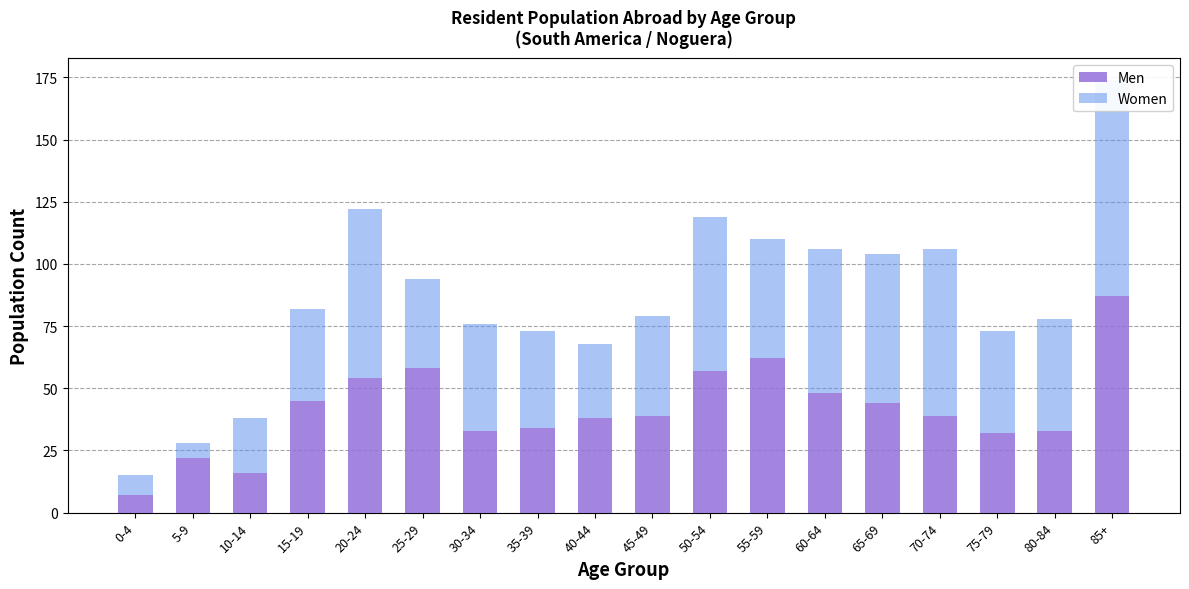

At which label does Women first exceed 43?

20-24